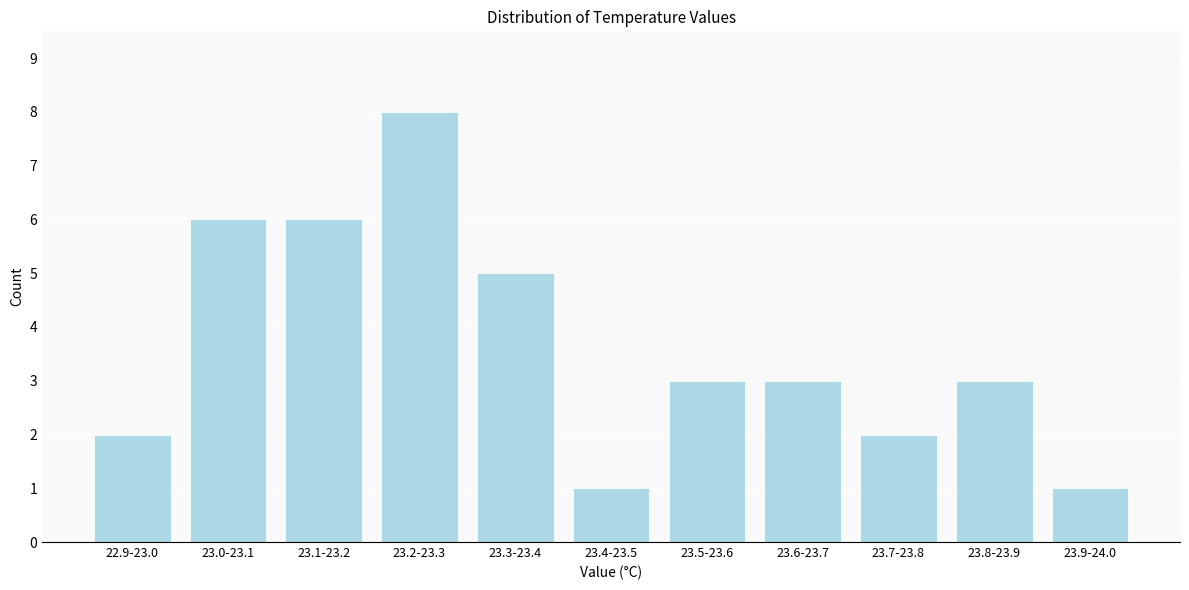

Reading left to right, what are all the values shown in this chart?

22.9-23.0=2	23.0-23.1=6	23.1-23.2=6	23.2-23.3=8	23.3-23.4=5	23.4-23.5=1	23.5-23.6=3	23.6-23.7=3	23.7-23.8=2	23.8-23.9=3	23.9-24.0=1